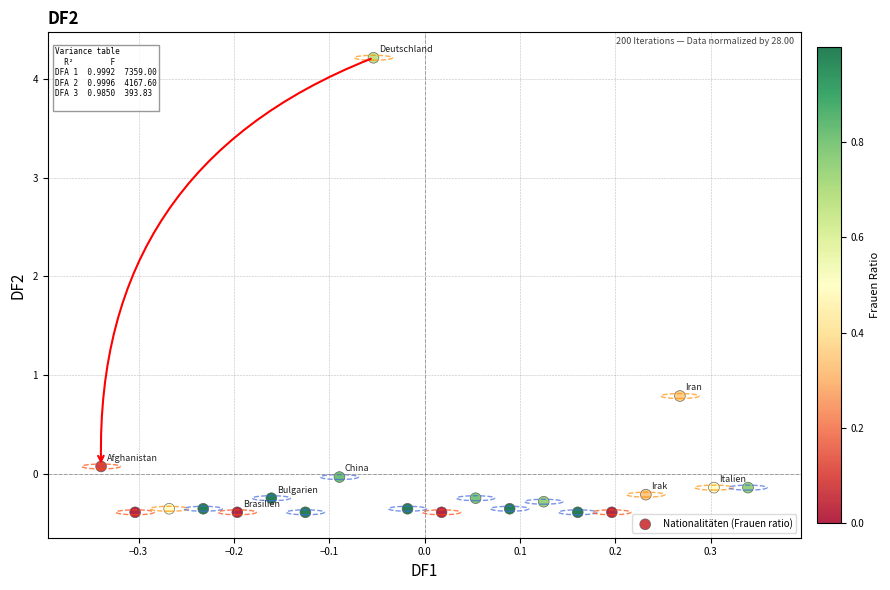

What is the range of Y values (max minus min)?

4.6